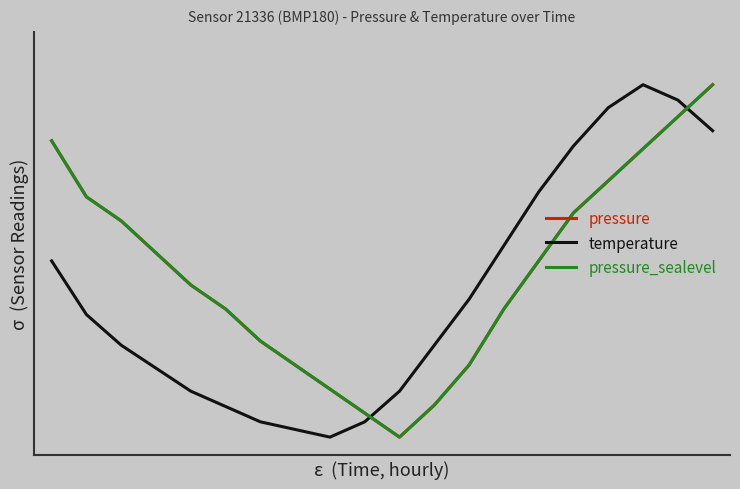

Where is pressure_sealevel nearest to the value 0?

10